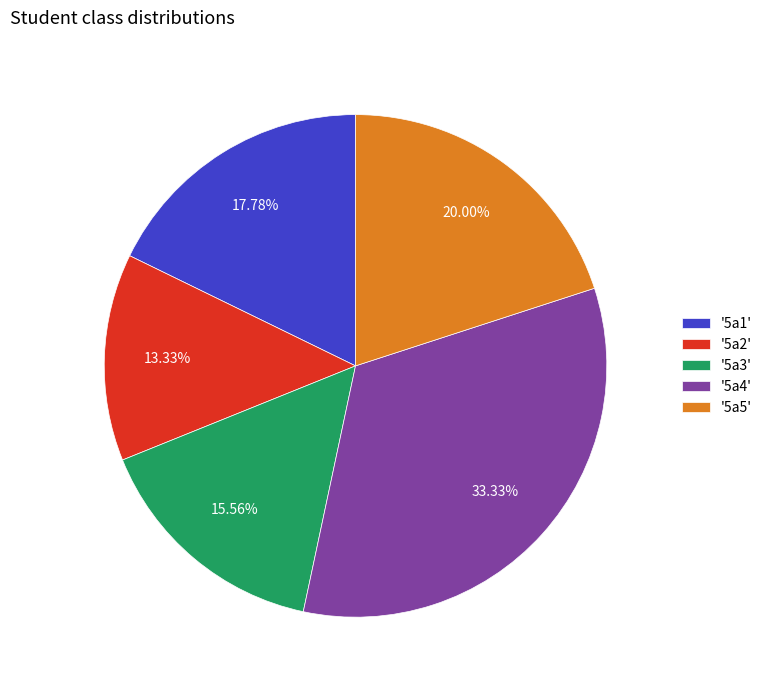

Do '5a5' and '5a2' together represent more than half of the pie?

No